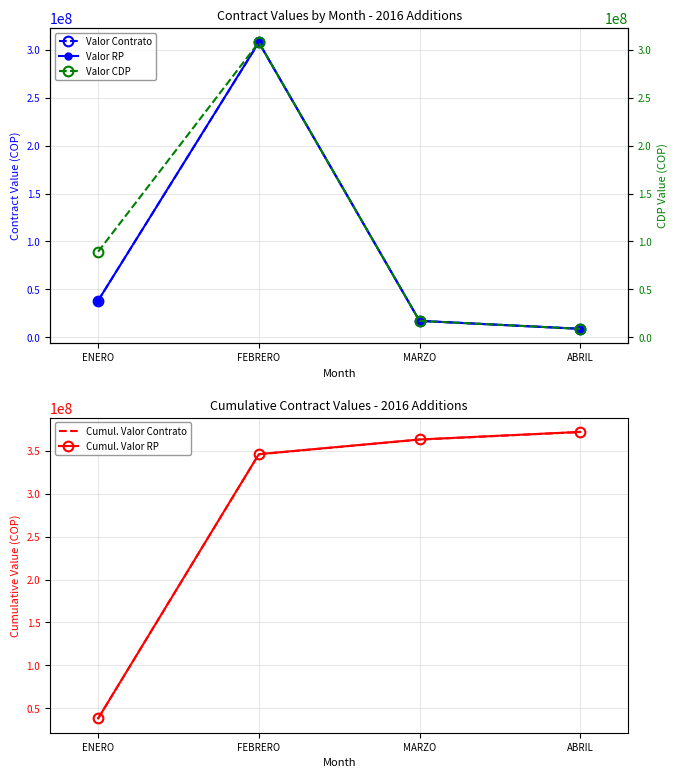

Which series changed the most between ENERO and FEBRERO?

Cumul. Valor RP